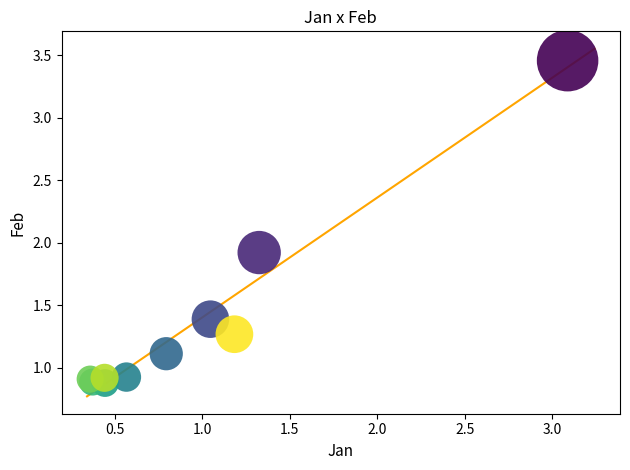

What Y value in the scatter plot is closest to 2?

1.9